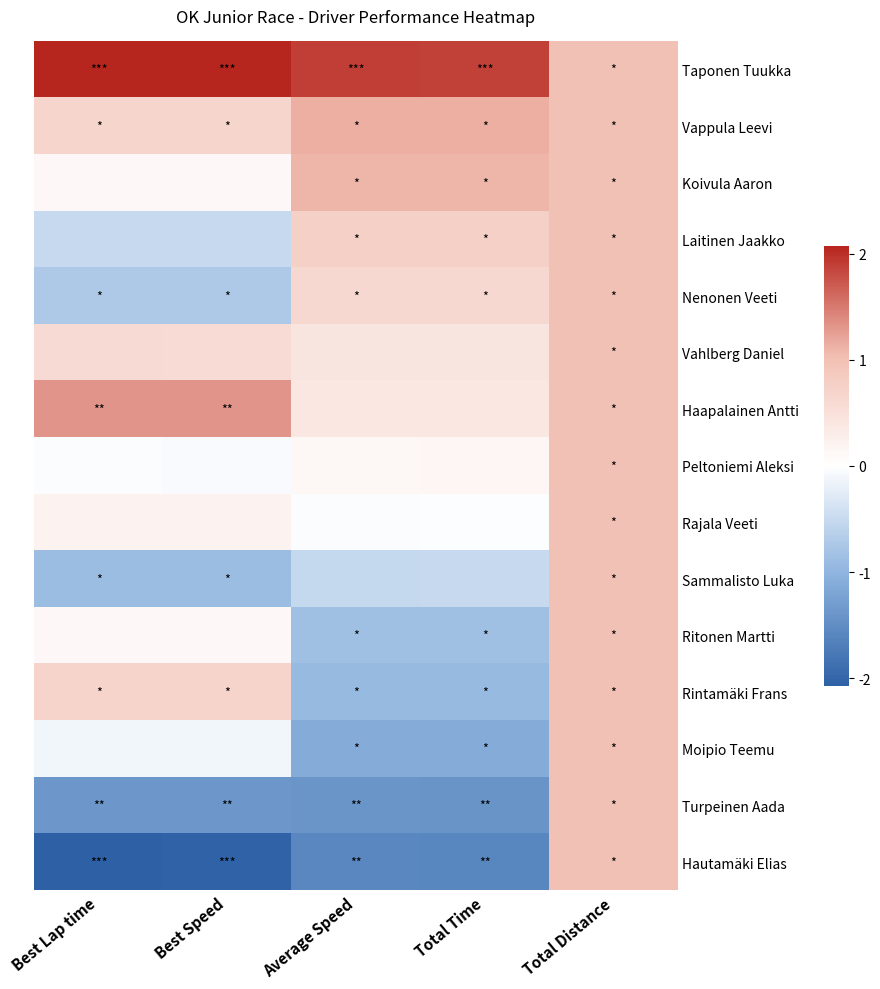

What is the maximum value shown in the chart?

2.1